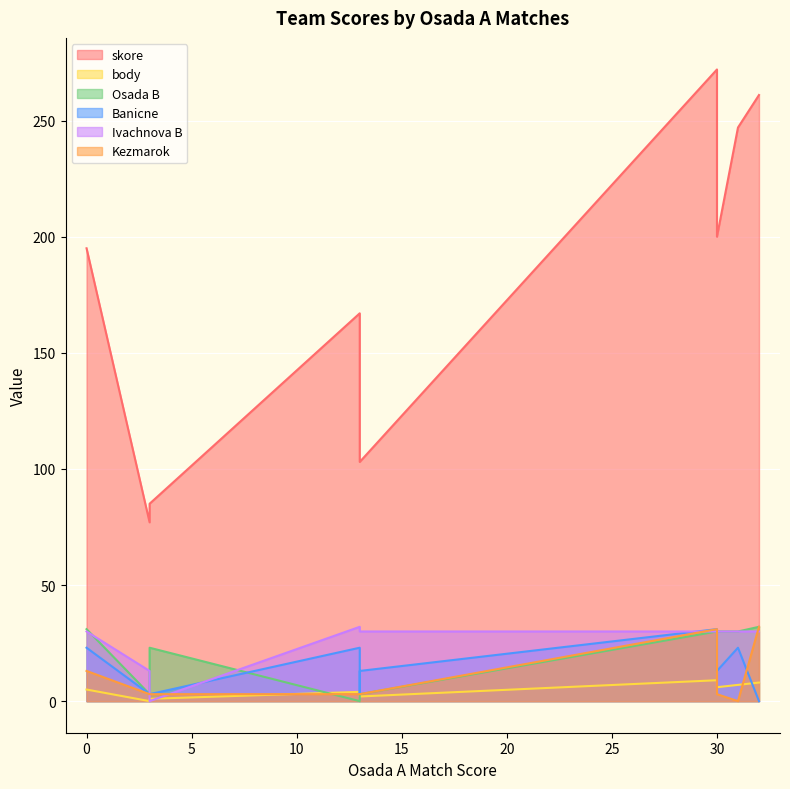

Between Osada A and Kezmarok, which series saw the biggest shift?

skore